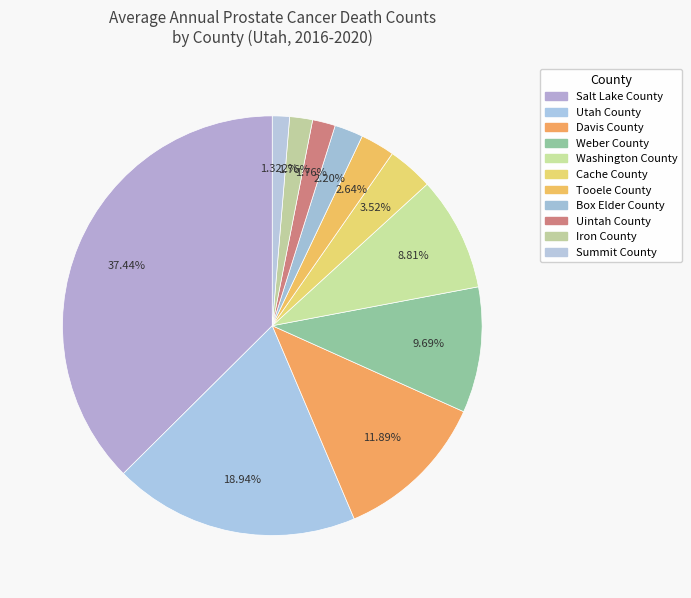

How many segments does this pie chart have?

11